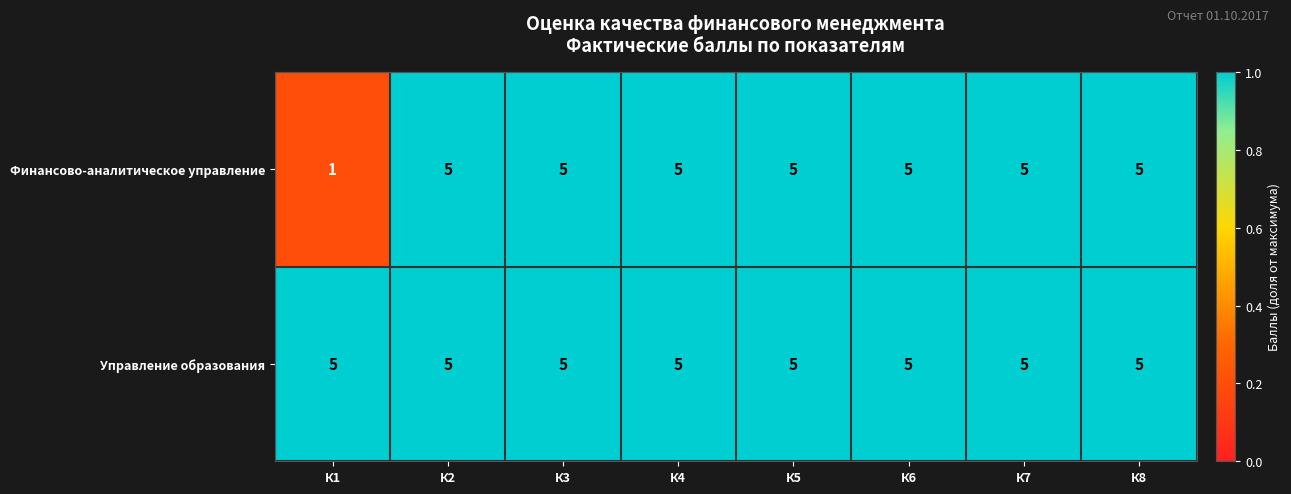

Where is Финансово-аналитическое управление nearest to the value 3?

К1